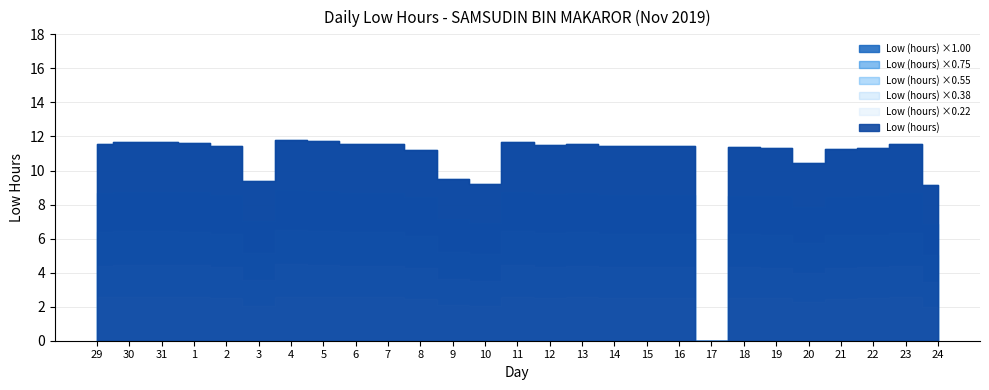

At which category does the chart reach its peak across all series?

4